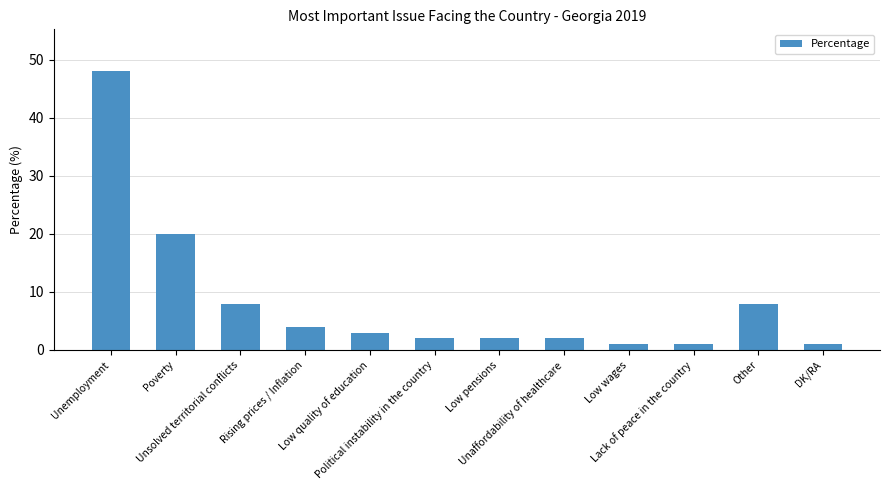

What is the difference between the values at Other and Low wages?

7